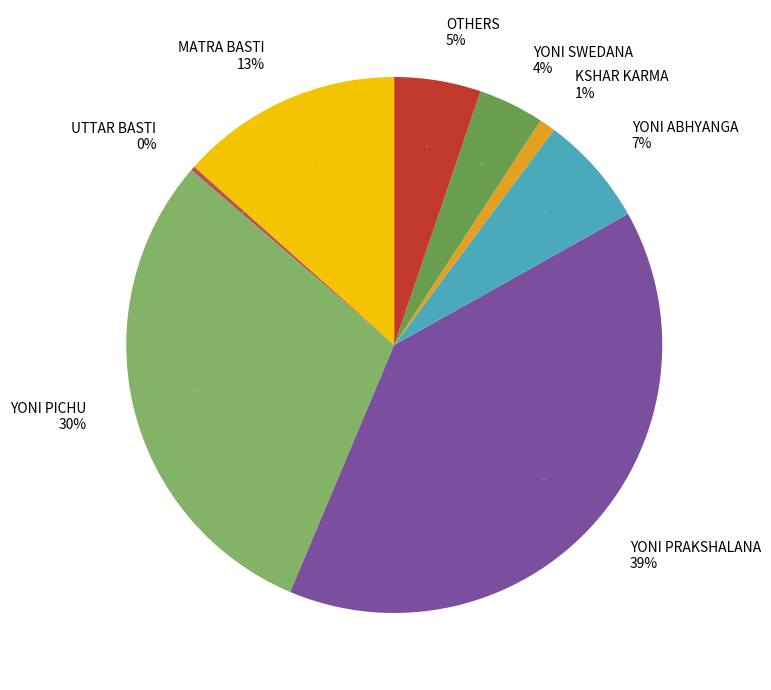

Rank the categories by value from lowest to highest.

UTTAR BASTI, KSHAR KARMA, YONI SWEDANA, OTHERS, YONI ABHYANGA, MATRA BASTI, YONI PICHU, YONI PRAKSHALANA